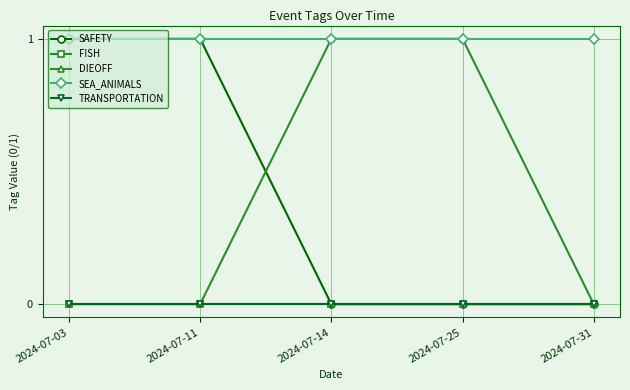

True or false: SAFETY and FISH cross at least once.

False